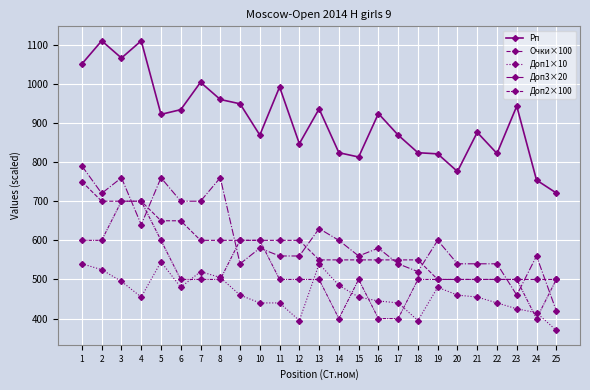

The value of Доп3×20 at 18 is 324. True or false?

False